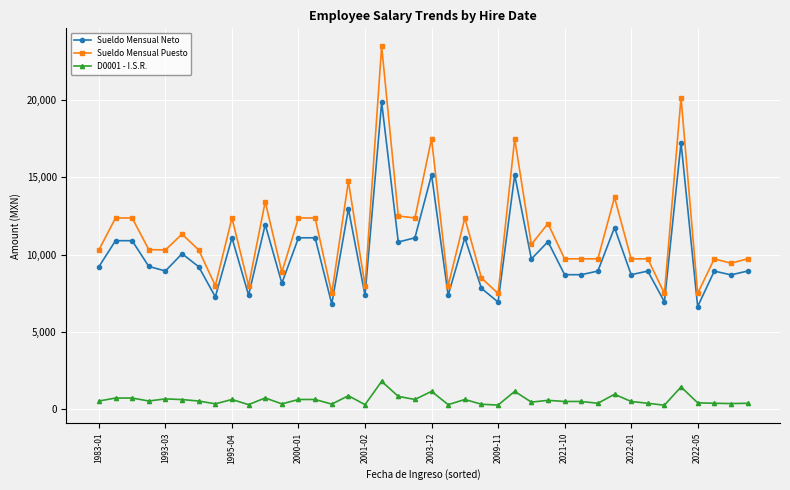

What is the sum of all D0001 - I.S.R. values?

24512.3